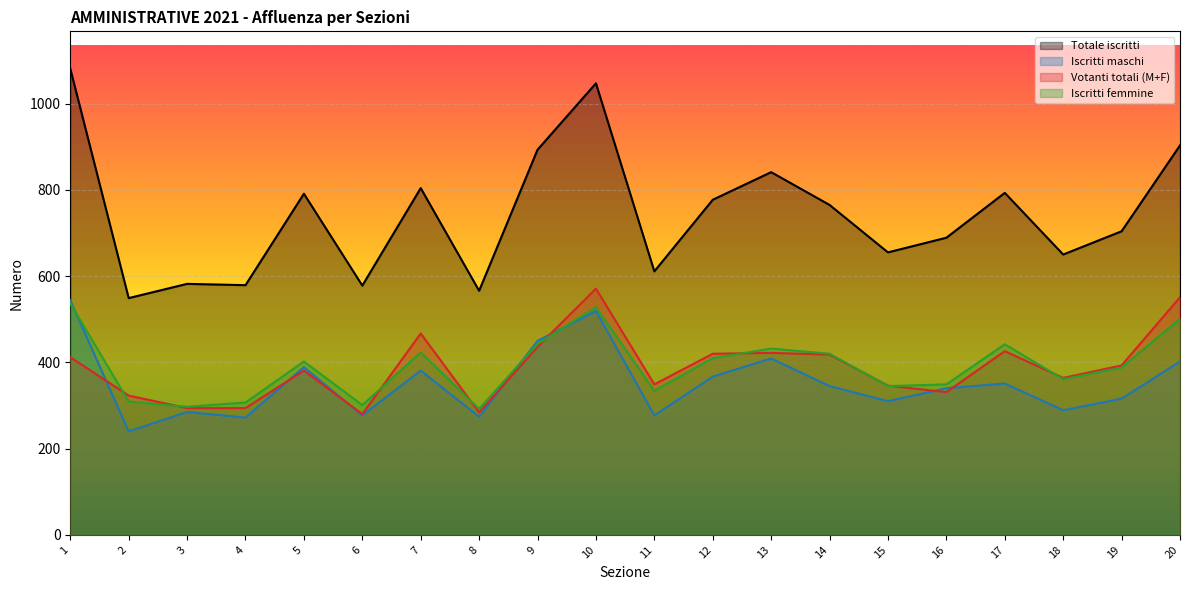

At which label does Iscritti femmine reach its peak?

1